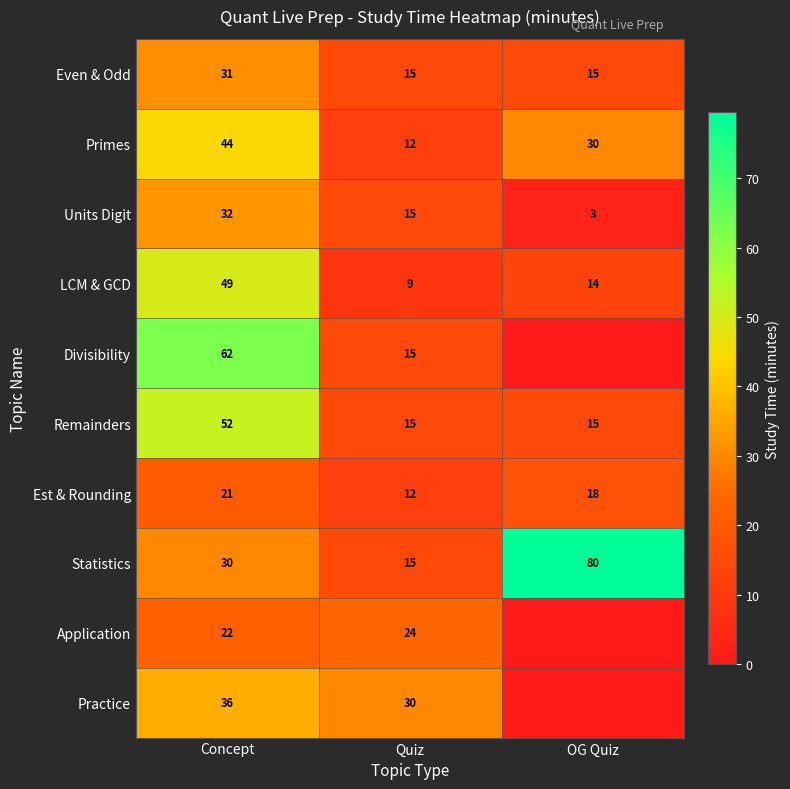

Rank the categories by Units Digit value from highest to lowest.

Concept, Quiz, OG Quiz